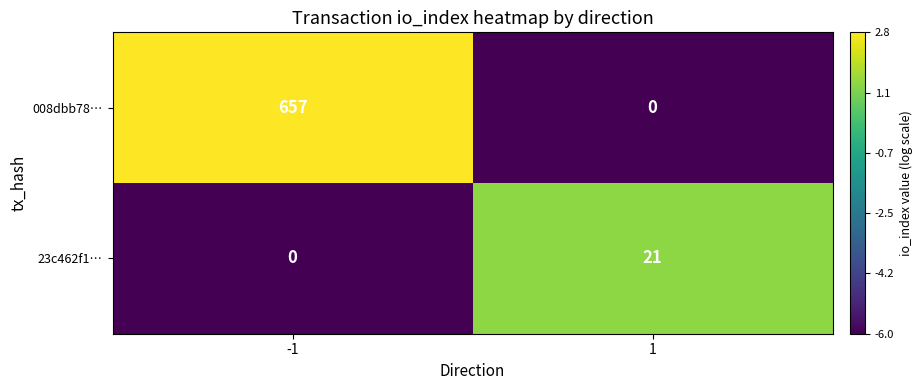

Which series changed the most between -1 and 1?

008dbb78…